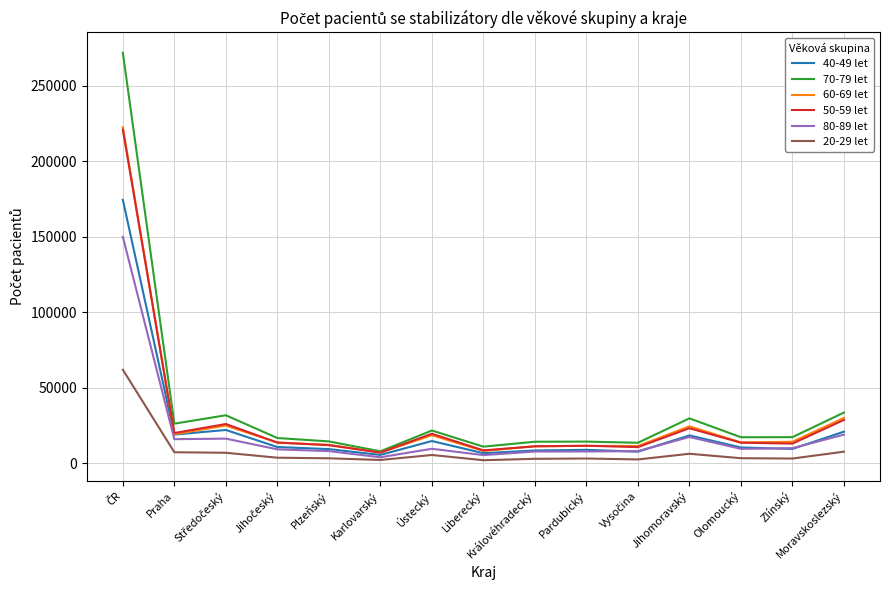

What is the difference between the 40-49 let values at Ústecký and Karlovarský?

9181.0